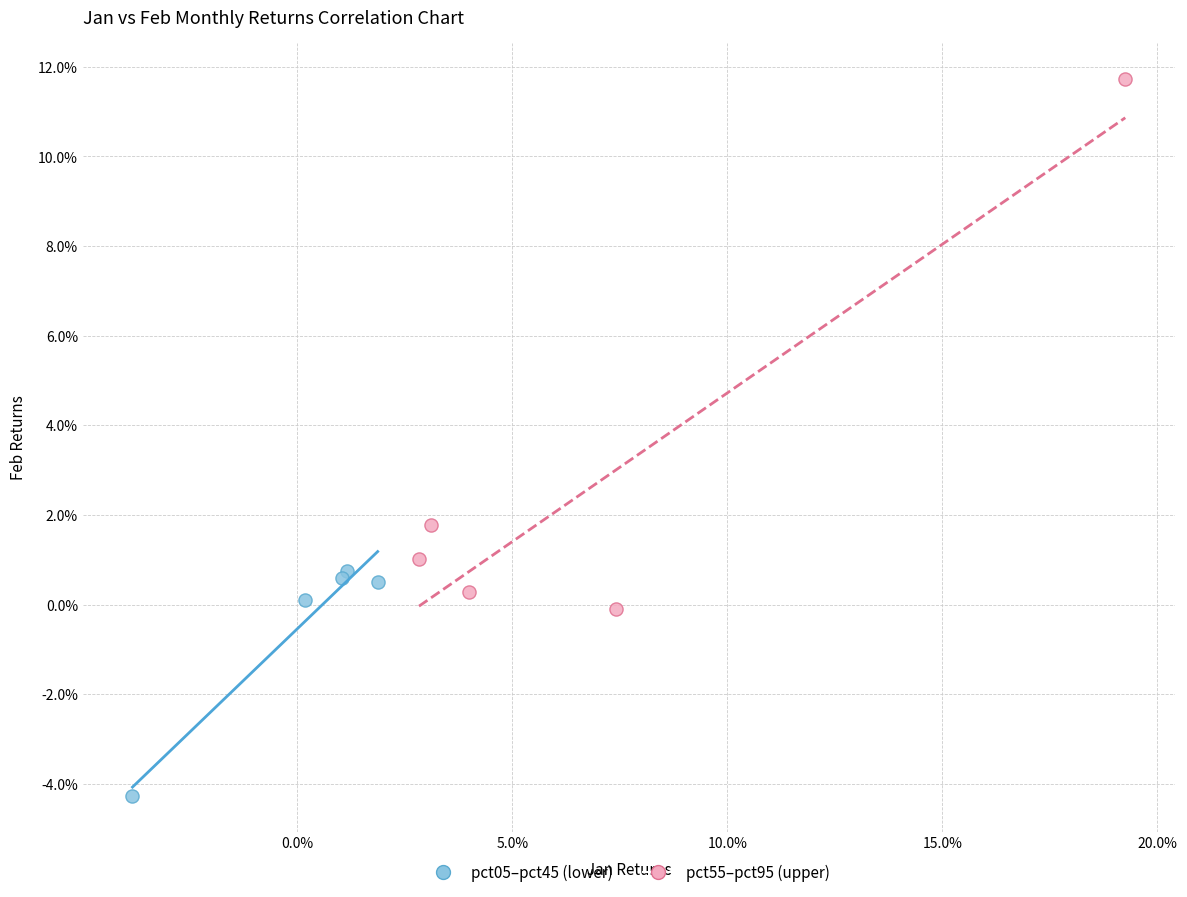

Which series reaches the minimum Y coordinate?

pct05–pct45 (lower)